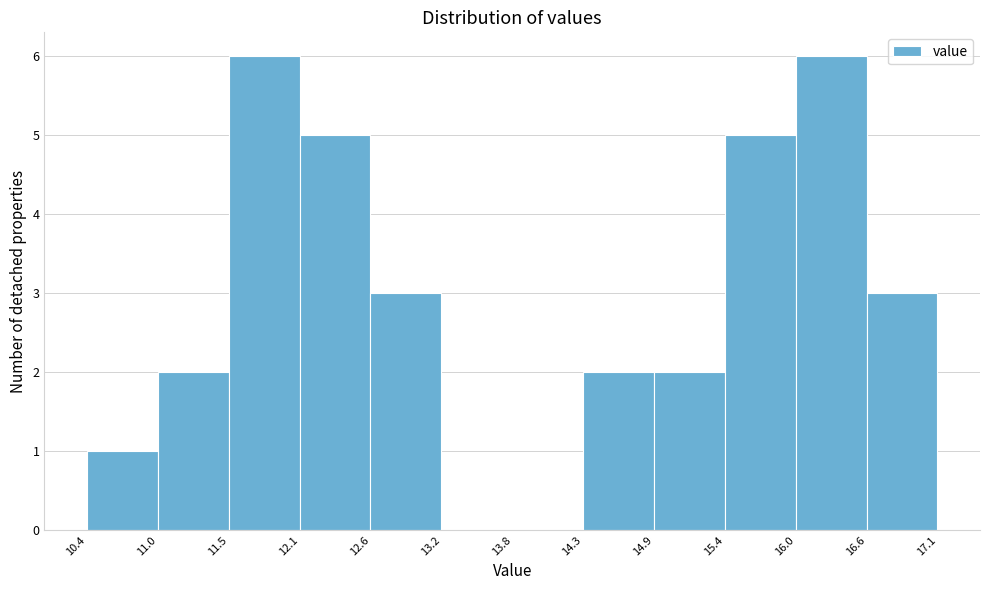

Reading left to right, transcribe this chart: for each bar, give the range it covers on the x-axis and its height. The values are not printed on the chart, so give them approximately, as read against the axis.

10.4 to 11.0: 1
11.0 to 11.5: 2
11.5 to 12.1: 6
12.1 to 12.6: 5
12.6 to 13.2: 3
13.2 to 13.8: 0
13.8 to 14.3: 0
14.3 to 14.9: 2
14.9 to 15.4: 2
15.4 to 16.0: 5
16.0 to 16.6: 6
16.6 to 17.1: 3